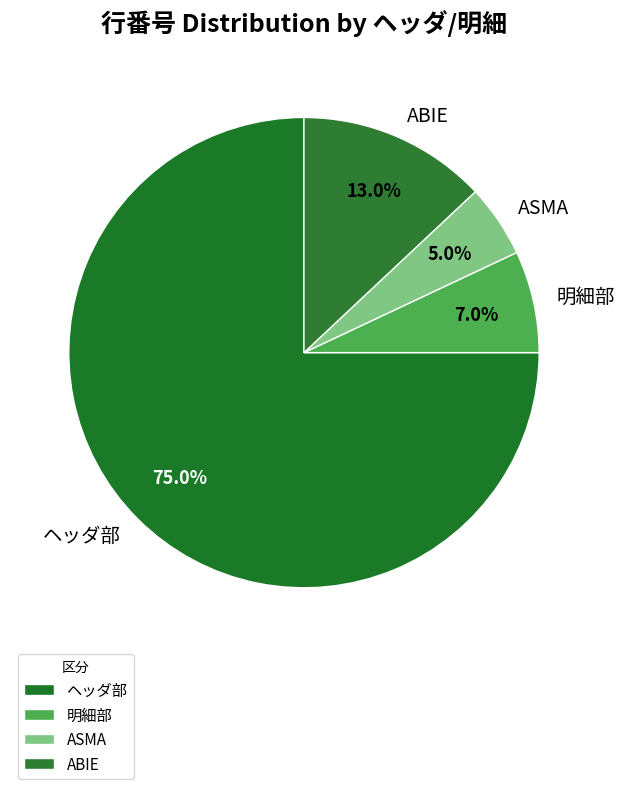

Does ABIE account for over 50% of the chart?

No